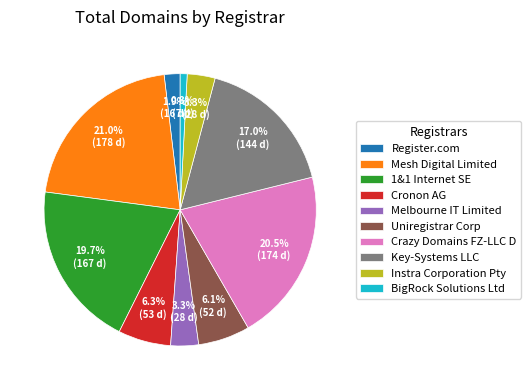

Which category has the smallest portion of the pie?

BigRock Solutions Ltd